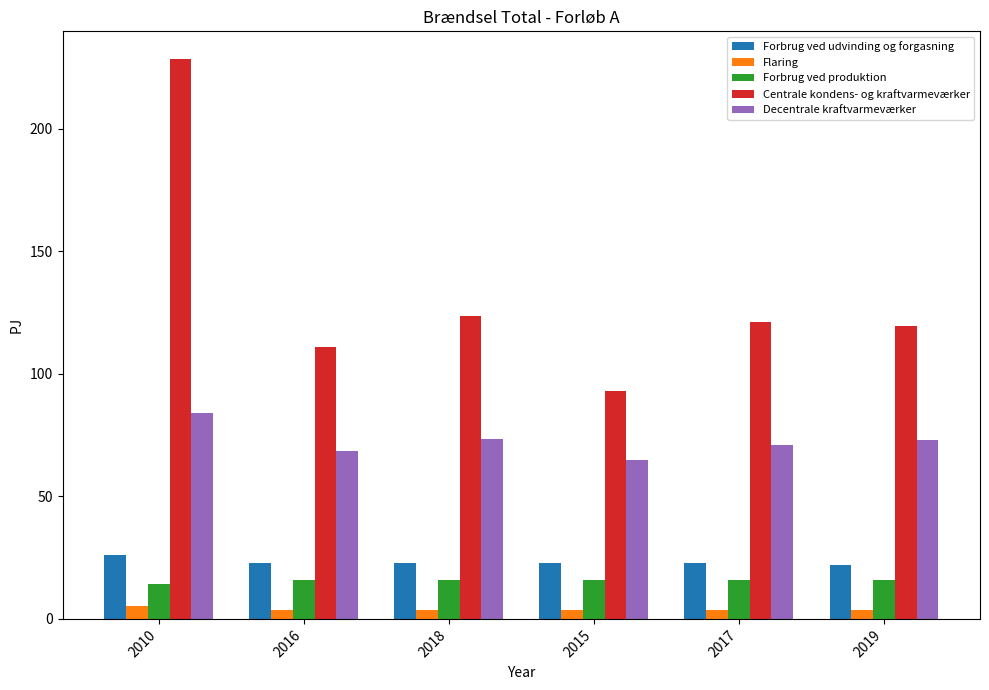

What is the label of the 2nd bar from the right?

2017